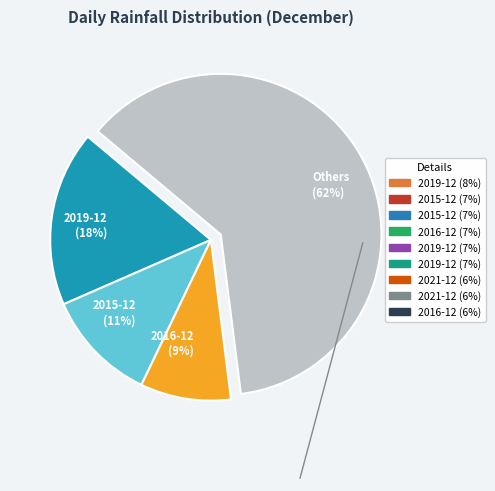

Rank the categories by value from lowest to highest.

2016-12 (9%), 2015-12 (11%), 2019-12 (18%), Others (62%)